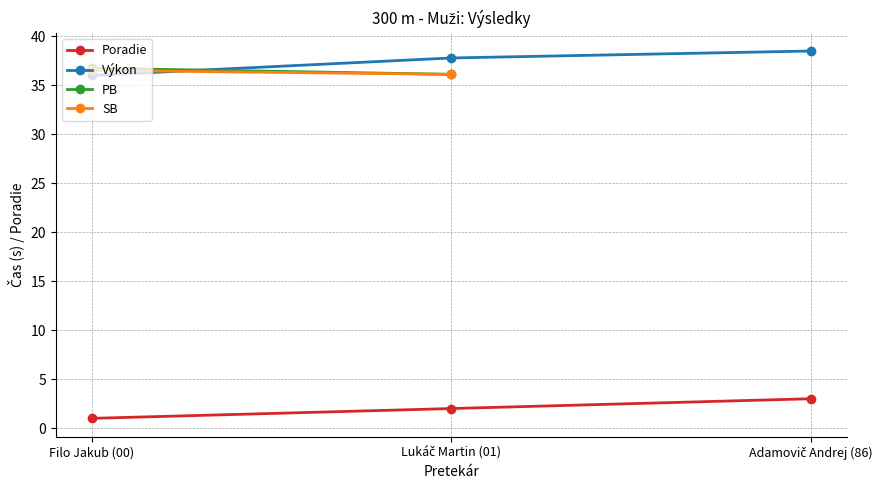

Which series has the widest spread of values?

Výkon